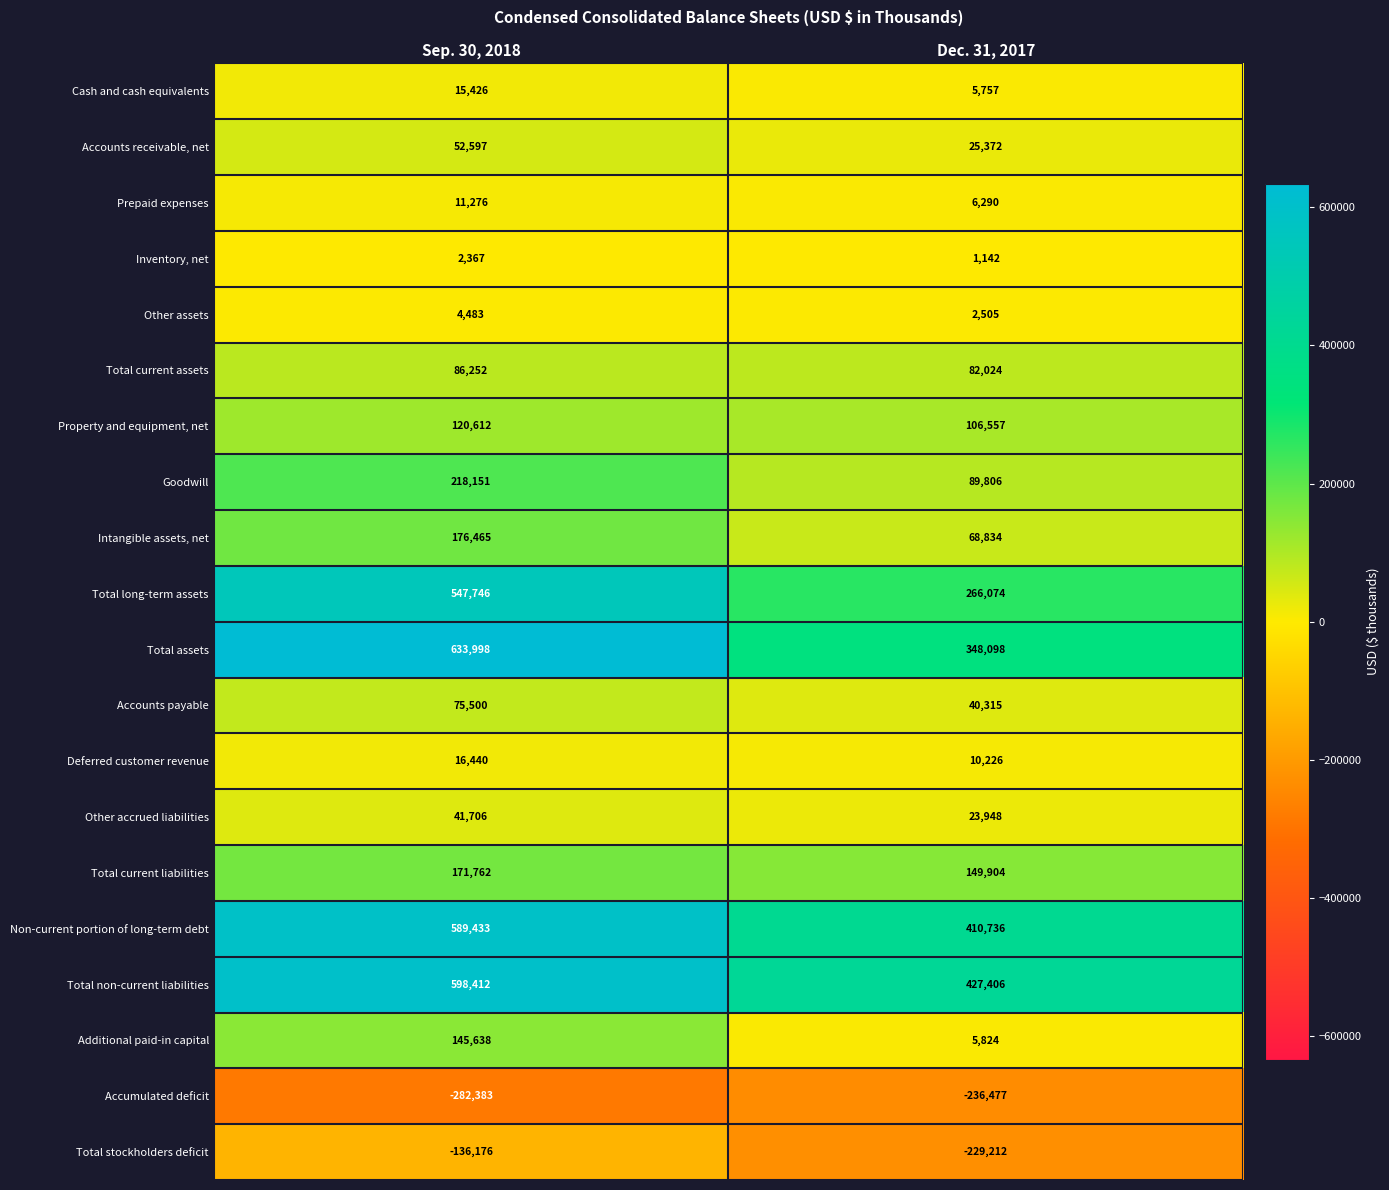

What is the sum of the Property and equipment, net values at Sep. 30, 2018 and Dec. 31, 2017?

227169